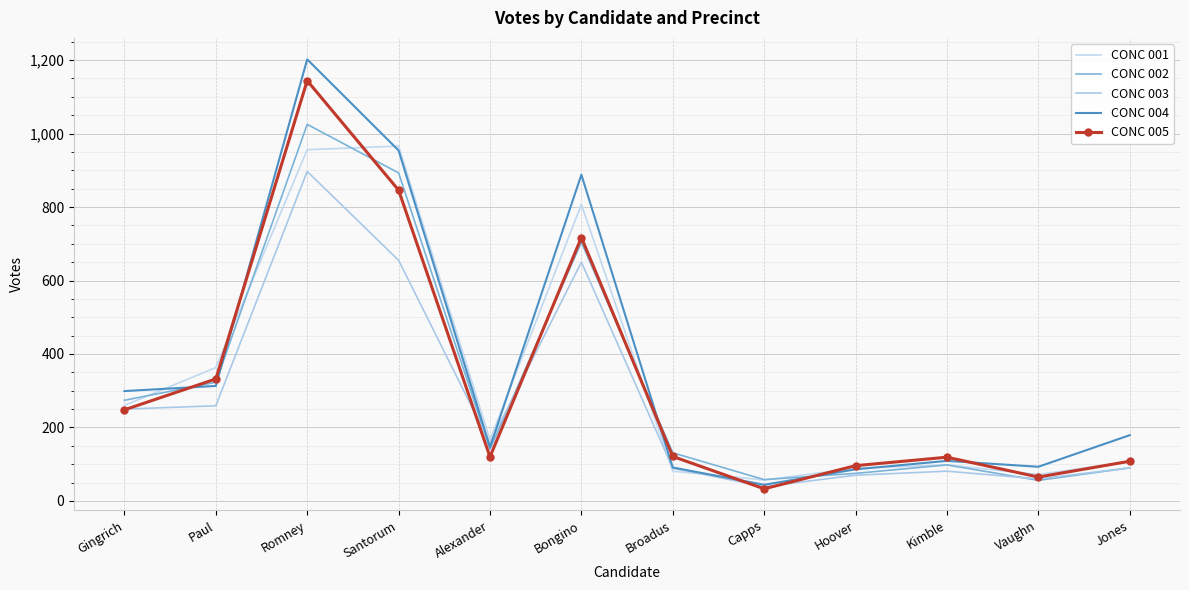

Which series has the widest spread of values?

CONC 004